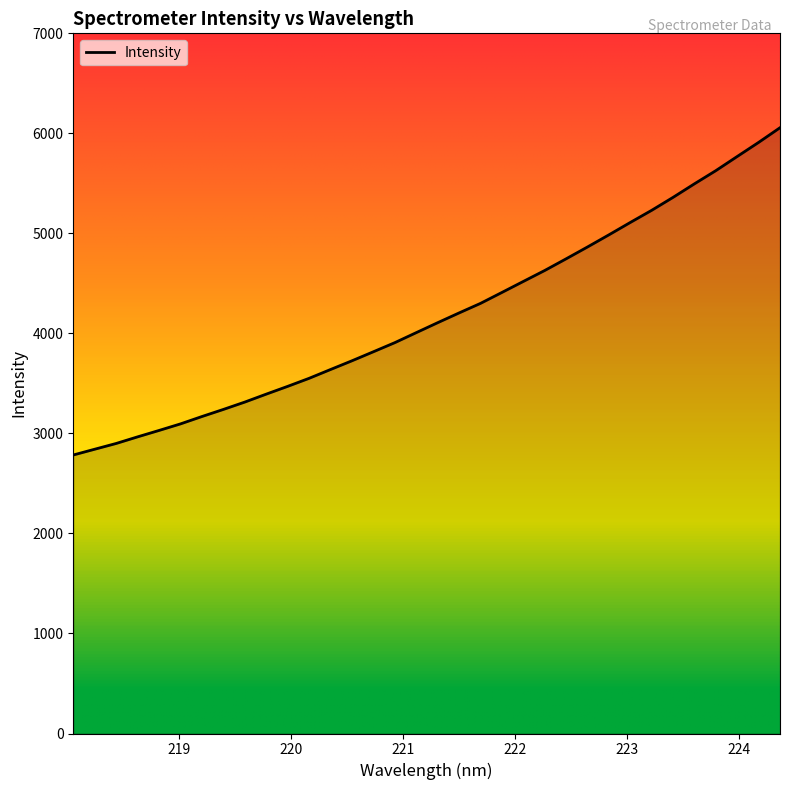

What is the difference between the maximum and minimum values?

3272.0